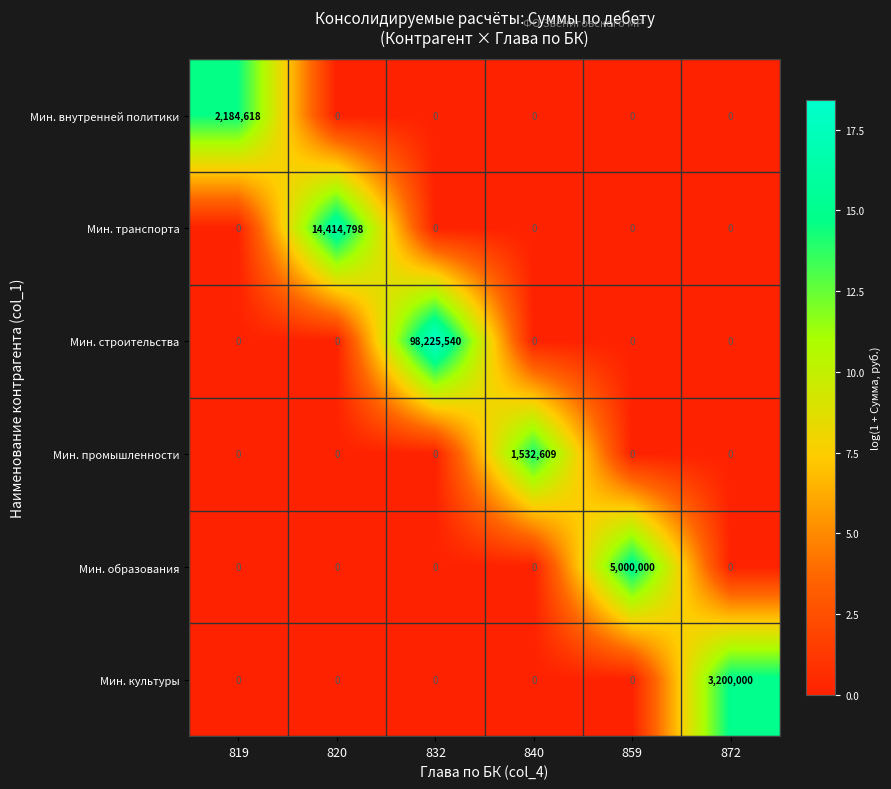

What is the average value of the Мин. внутренней политики series?

364103